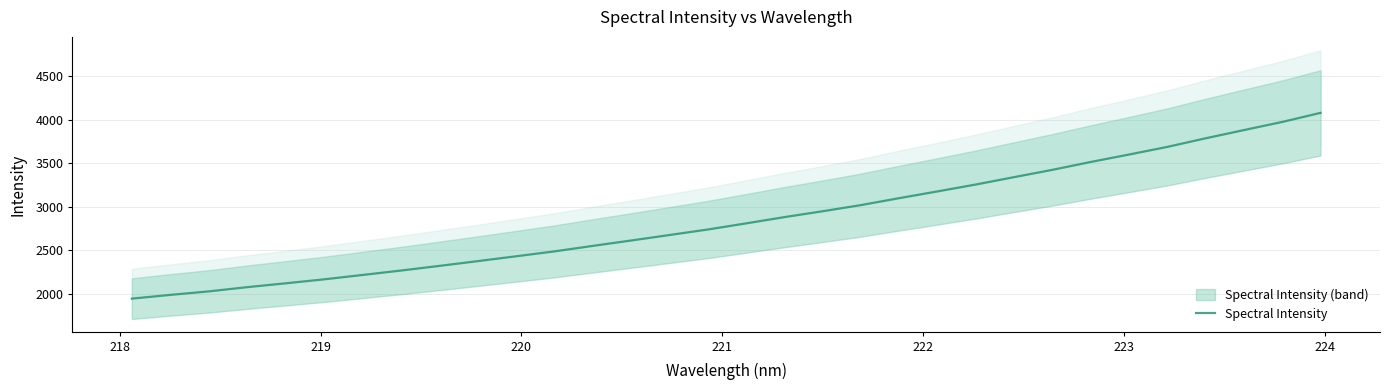

How many categories are shown in the chart?

32